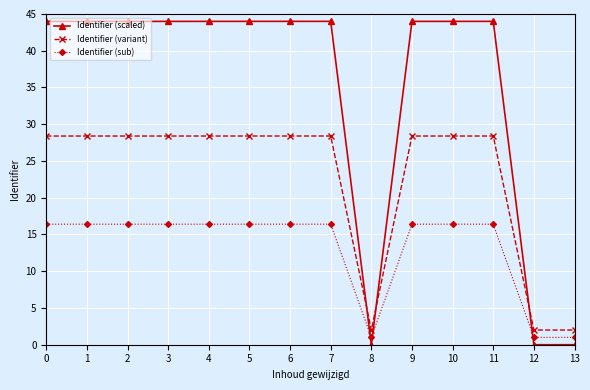

How many distinct data groups are displayed?

3